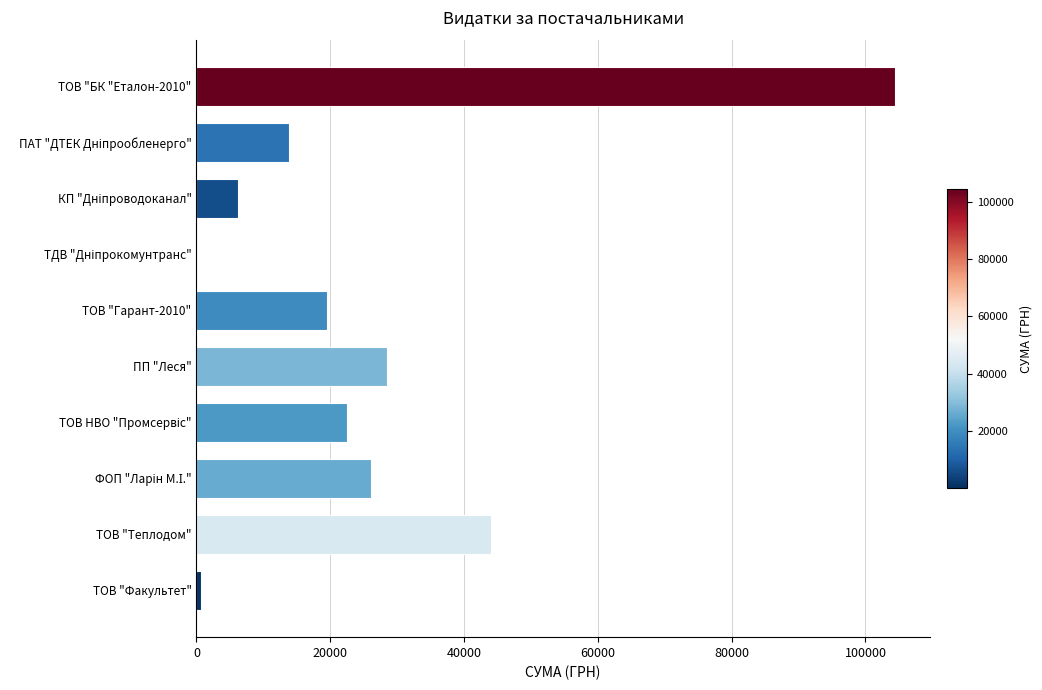

Are the bars grouped side by side (vs. stacked)?

No